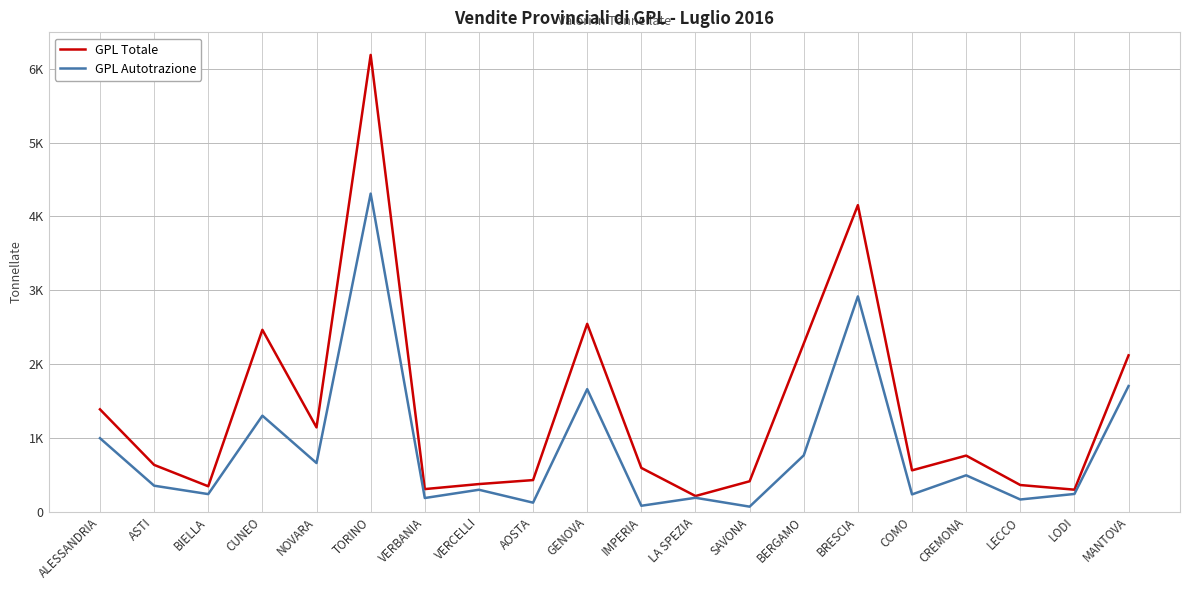

What are all the series names shown in the legend?

GPL Totale, GPL Autotrazione